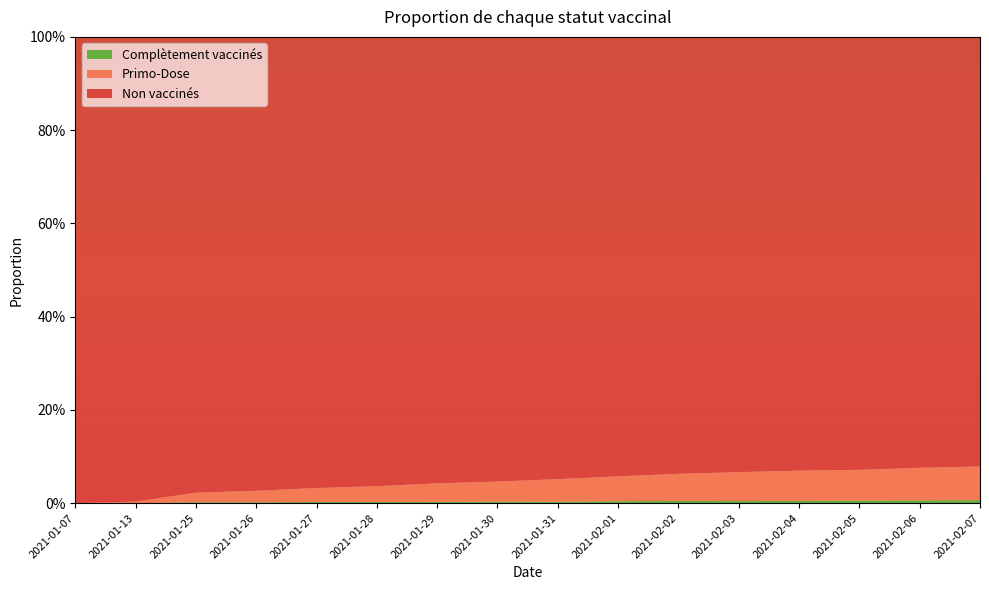

Reading left to right, transcribe all the data shown in this chart.

Non vaccinés: 2021-01-07=1.0	2021-01-13=1.0	2021-01-25=1.0	2021-01-26=1.0	2021-01-27=1.0	2021-01-28=1.0	2021-01-29=1.0	2021-01-30=1.0	2021-01-31=0.9	2021-02-01=0.9	2021-02-02=0.9	2021-02-03=0.9	2021-02-04=0.9	2021-02-05=0.9	2021-02-06=0.9	2021-02-07=0.9
Primo-Dose: 2021-01-07=0.0	2021-01-13=0.0	2021-01-25=0.0	2021-01-26=0.0	2021-01-27=0.0	2021-01-28=0.0	2021-01-29=0.0	2021-01-30=0.0	2021-01-31=0.0	2021-02-01=0.1	2021-02-02=0.1	2021-02-03=0.1	2021-02-04=0.1	2021-02-05=0.1	2021-02-06=0.1	2021-02-07=0.1
Complètement vaccinés: 2021-01-07=0.0	2021-01-13=0.0	2021-01-25=0.0	2021-01-26=0.0	2021-01-27=0.0	2021-01-28=0.0	2021-01-29=0.0	2021-01-30=0.0	2021-01-31=0.0	2021-02-01=0.0	2021-02-02=0.0	2021-02-03=0.0	2021-02-04=0.0	2021-02-05=0.0	2021-02-06=0.0	2021-02-07=0.0